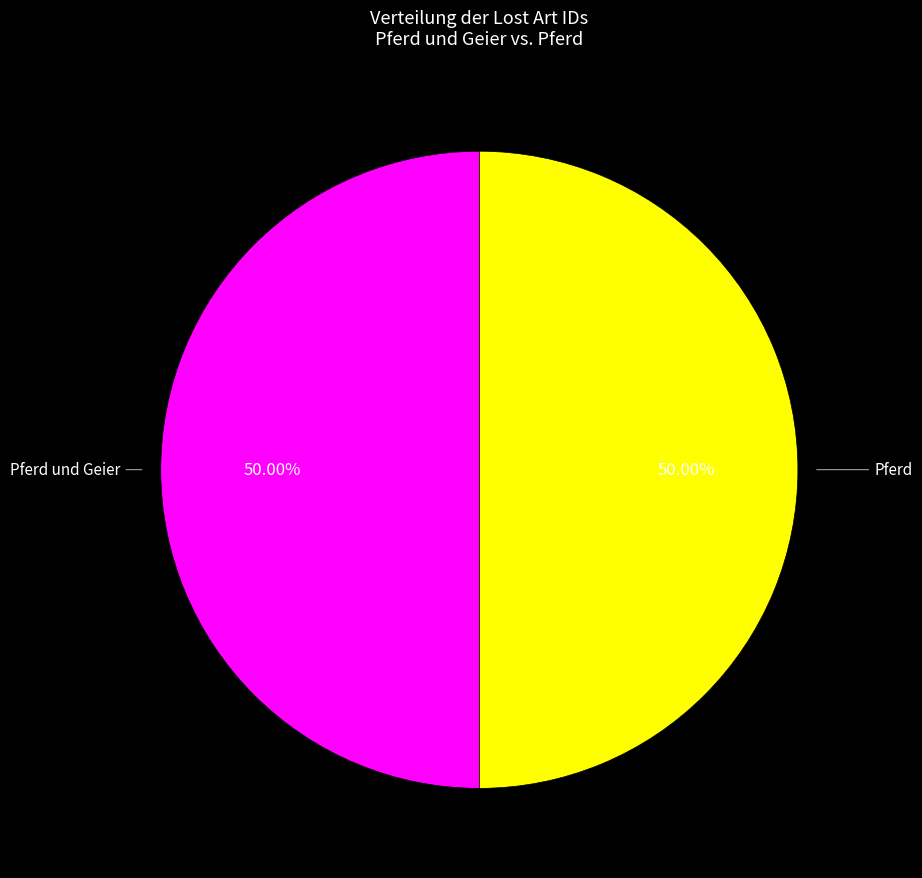

Approximately how many times larger is the value at Pferd compared to Pferd und Geier?

1.0